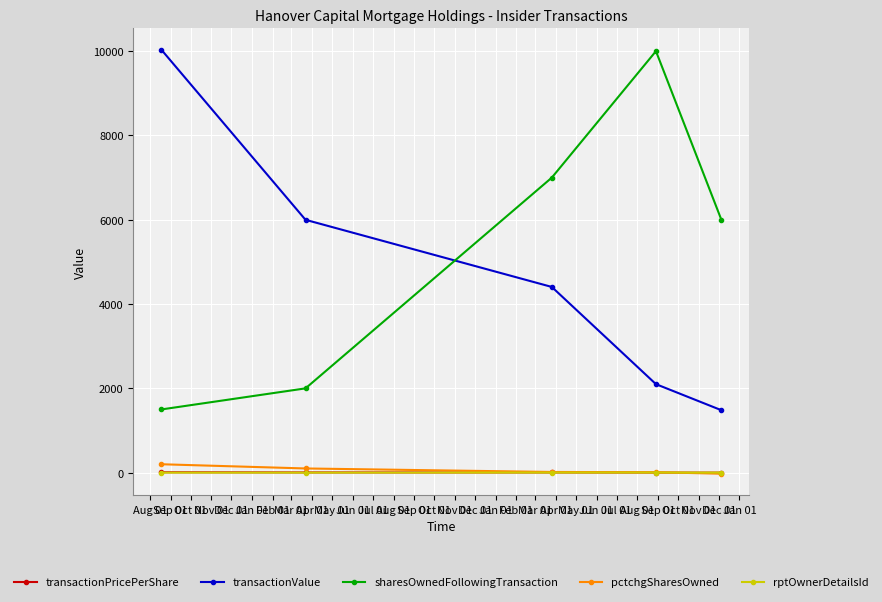

Which series has the largest total across all categories?

sharesOwnedFollowingTransaction